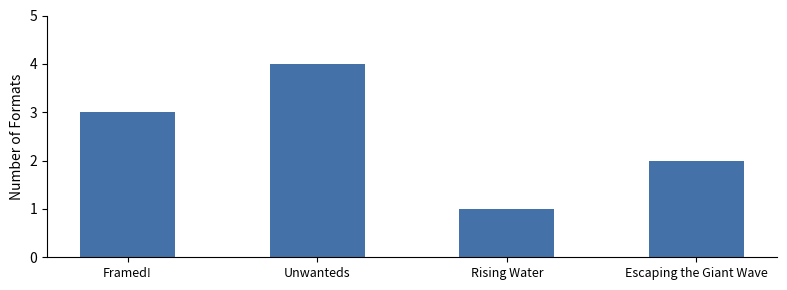

Approximately how many times larger is the value at Framed! compared to Escaping the Giant Wave?

1.5